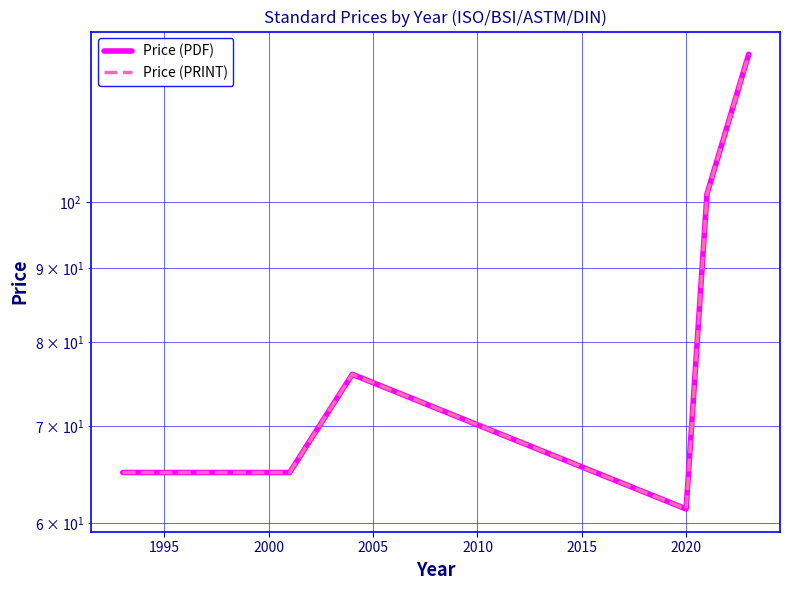

Reading left to right, extract all data points from this chart.

Price (PDF): 65.0	65.0	65.0	76.0	61.3	101.2	126.5
Price (PRINT): 65.0	65.0	65.0	76.0	61.3	101.2	126.5